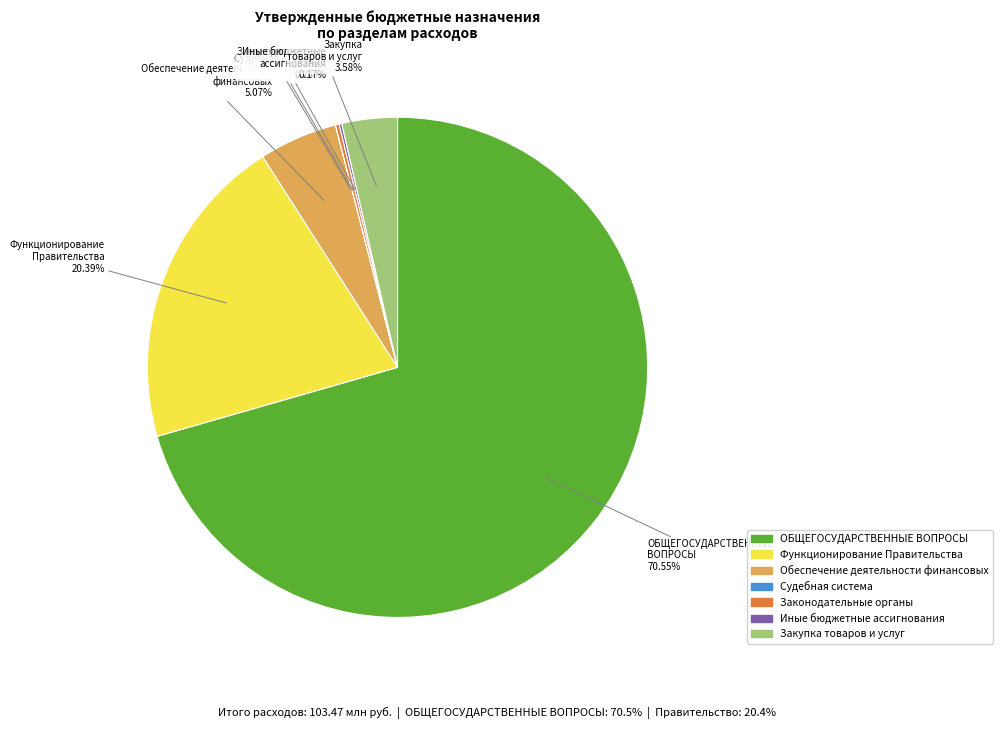

Is there a majority slice in this chart?

Yes